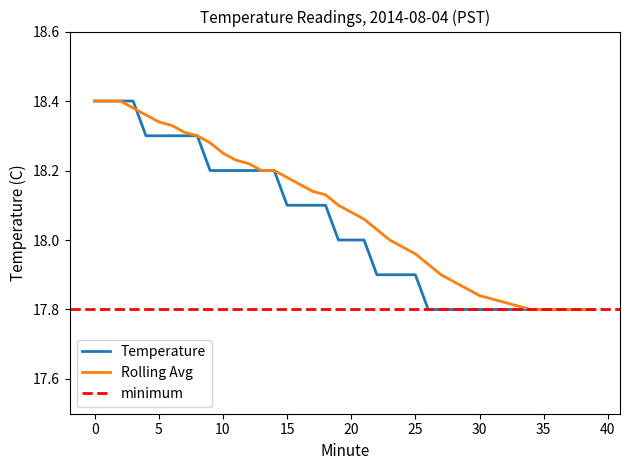

Reading left to right, extract all data points from this chart.

Temperature: 0=18.4	1=18.4	2=18.4	3=18.4	4=18.3	5=18.3	6=18.3	7=18.3	8=18.3	9=18.2	10=18.2	11=18.2	12=18.2	13=18.2	14=18.2	15=18.1	16=18.1	17=18.1	18=18.1	19=18.0	20=18.0	21=18.0	22=17.9	23=17.9	24=17.9	25=17.9	26=17.8	27=17.8	28=17.8	29=17.8	30=17.8	31=17.8	32=17.8	33=17.8	34=17.8	35=17.8	36=17.8	37=17.8	38=17.8	39=17.8
Rolling Avg: 0=18.4	1=18.4	2=18.4	3=18.4	4=18.4	5=18.3	6=18.3	7=18.3	8=18.3	9=18.3	10=18.2	11=18.2	12=18.2	13=18.2	14=18.2	15=18.2	16=18.2	17=18.1	18=18.1	19=18.1	20=18.1	21=18.1	22=18.0	23=18.0	24=18.0	25=18.0	26=17.9	27=17.9	28=17.9	29=17.9	30=17.8	31=17.8	32=17.8	33=17.8	34=17.8	35=17.8	36=17.8	37=17.8	38=17.8	39=17.8